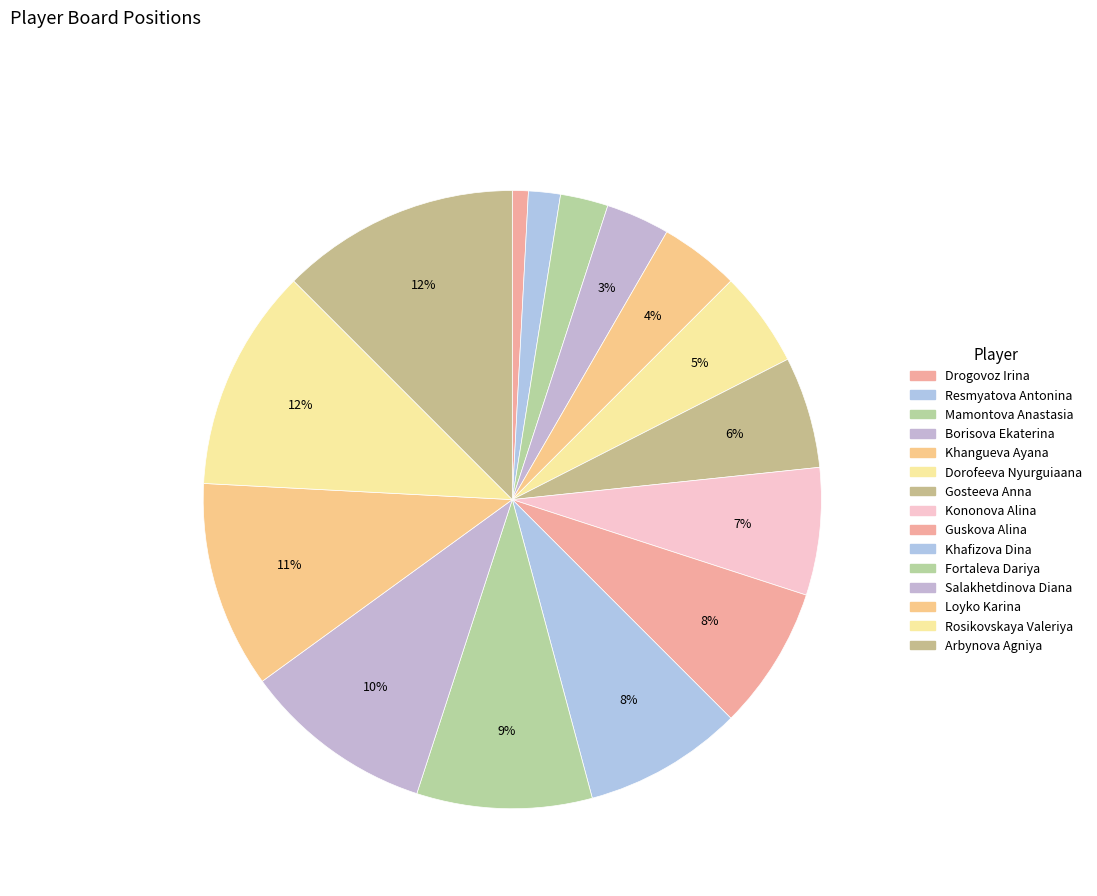

Count the number of slices in the pie.

15